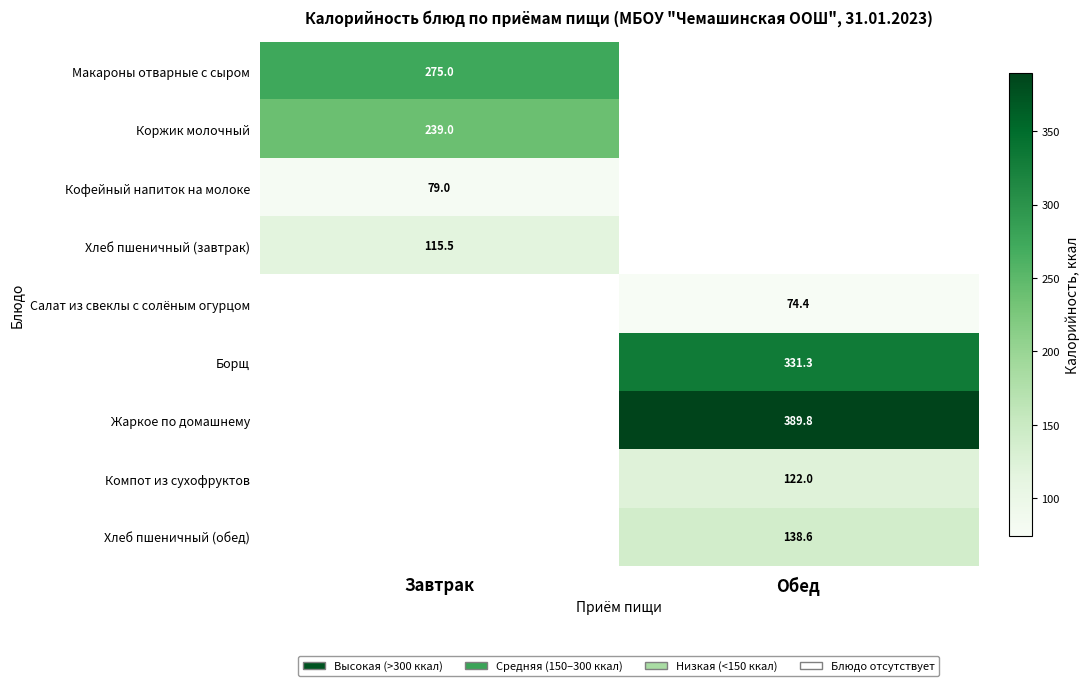

The value of Хлеб пшеничный (завтрак) at Завтрак is 115.5. True or false?

True